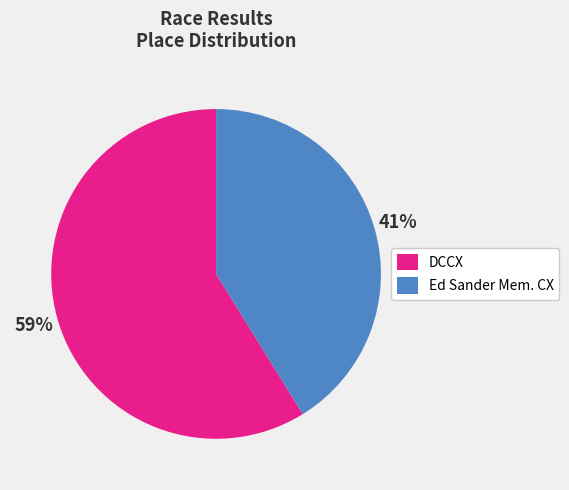

Is the sum of DCCX and Ed Sander Mem. CX greater than half?

Yes